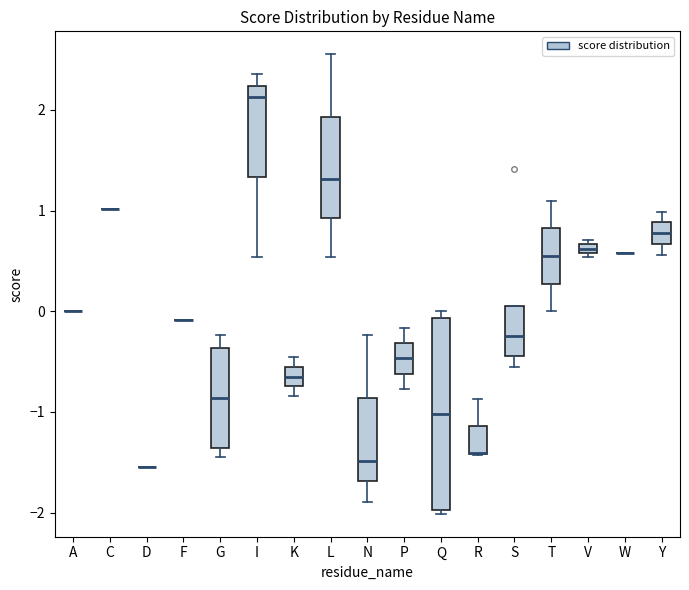

Where is the lower edge of the box for T on the y-axis? The values are not printed on the chart, so give them approximately, as read against the axis.

0.3